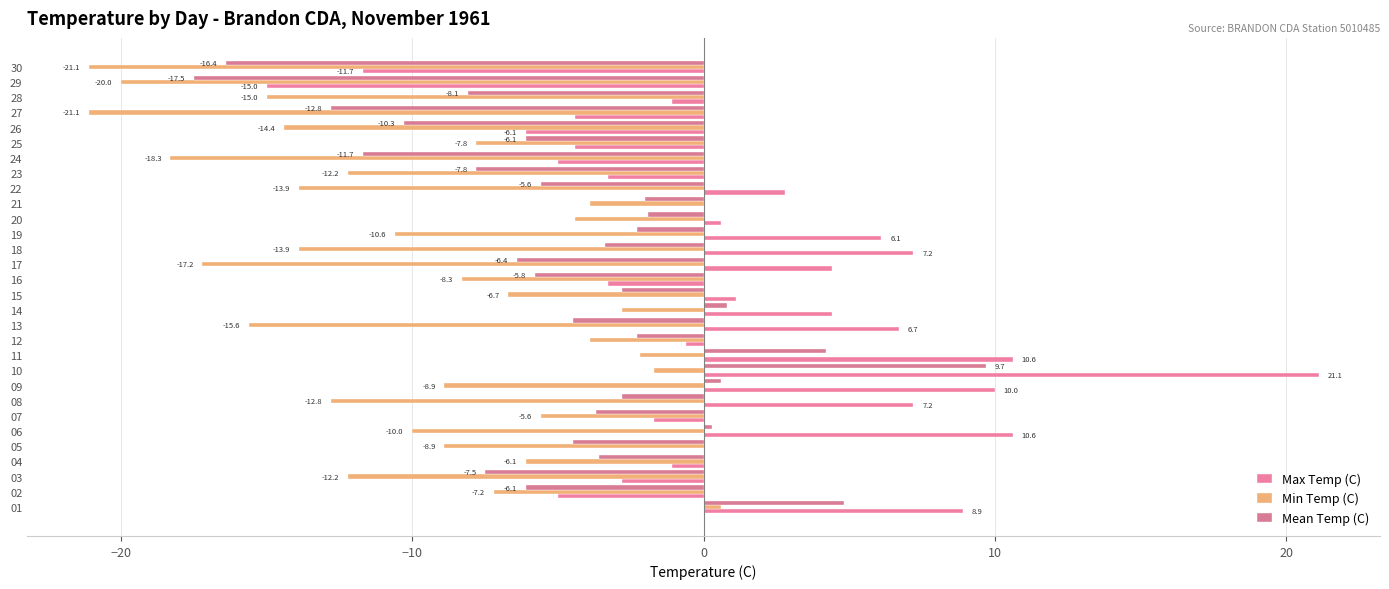

What is the sum of the Min Temp (C) values at 27 and 30?

-42.2